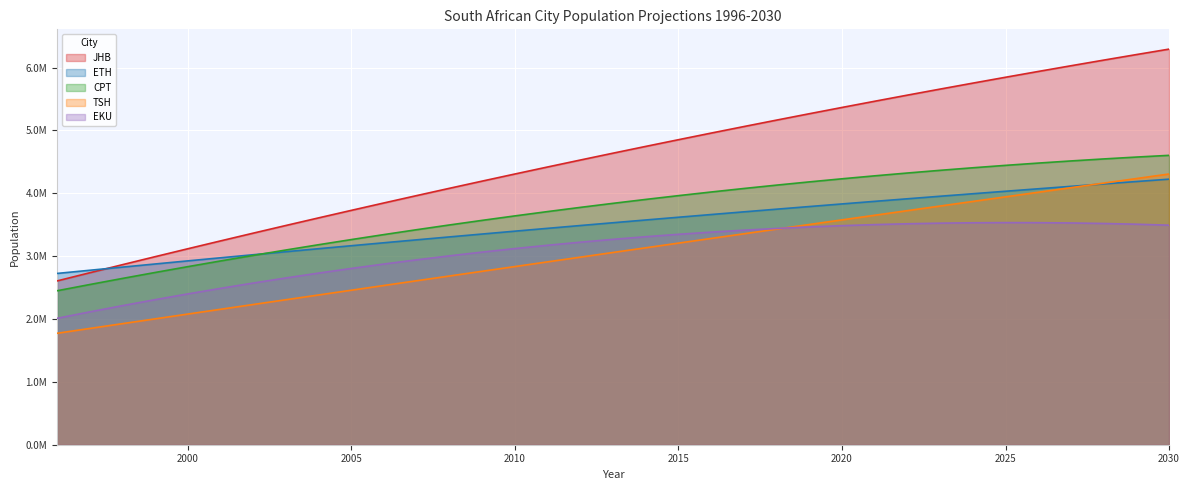

Reading left to right, transcribe all the data shown in this chart.

JHB: 2605458.1	2735461.5	2864159.7	2991552.6	3117640.3	3242422.8	3365900.0	3488072.0	3608938.7	3728500.2	3846756.5	3963707.5	4079353.3	4193693.8	4306729.1	4418459.2	4528884.0	4638003.6	4745817.9	4852327.0	4957530.9	5061429.5	5164022.9	5265311.0	5365293.9	5463971.6	5561344.0	5657411.2	5752173.1	5845629.8	5937781.3	6028627.5	6118168.5	6206404.2	6293334.7
ETH: 2724728.0	2775322.7	2825524.3	2875332.6	2924747.6	2973769.5	3022398.1	3070633.6	3118475.8	3165924.7	3212980.5	3259643.0	3305912.4	3351788.5	3397271.3	3442361.0	3487057.4	3531360.7	3575270.7	3618787.4	3661911.0	3704641.3	3746978.5	3788922.4	3830473.0	3871630.5	3912394.7	3952765.8	3992743.6	4032328.1	4071519.5	4110317.6	4148722.6	4186734.3	4224352.7
CPT: 2449102.3	2548289.3	2645305.2	2740150.0	2832823.8	2923326.4	3011657.9	3097818.4	3181807.7	3263626.0	3343273.2	3420749.2	3496054.2	3569188.1	3640150.9	3708942.6	3775563.2	3840012.7	3902291.1	3962398.5	4020334.7	4076099.8	4129693.9	4181116.8	4230368.7	4277449.5	4322359.1	4365097.7	4405665.2	4444061.6	4480286.9	4514341.1	4546224.2	4575936.2	4603477.2
TSH: 1772746.0	1849405.4	1925935.5	2002336.3	2078607.8	2154750.0	2230762.9	2306646.5	2382400.7	2458025.7	2533521.3	2608887.7	2684124.7	2759232.5	2834210.9	2909060.0	2983779.8	3058370.3	3132831.5	3207163.4	3281366.0	3355439.3	3429383.3	3503197.9	3576883.3	3650439.3	3723866.1	3797163.5	3870331.7	3943370.5	4016280.0	4089060.2	4161711.1	4234232.7	4306625.0
EKU: 2010744.0	2113197.2	2212082.4	2307399.6	2399148.8	2487330.0	2571943.2	2652988.4	2730465.6	2804374.8	2874716.0	2941489.2	3004694.4	3064331.6	3120400.8	3172902.0	3221835.2	3267200.4	3308997.6	3347226.8	3381888.0	3412981.2	3440506.4	3464463.6	3484852.8	3501674.0	3514927.2	3524612.4	3530729.6	3533278.8	3532260.0	3527673.2	3519518.4	3507795.6	3492504.8